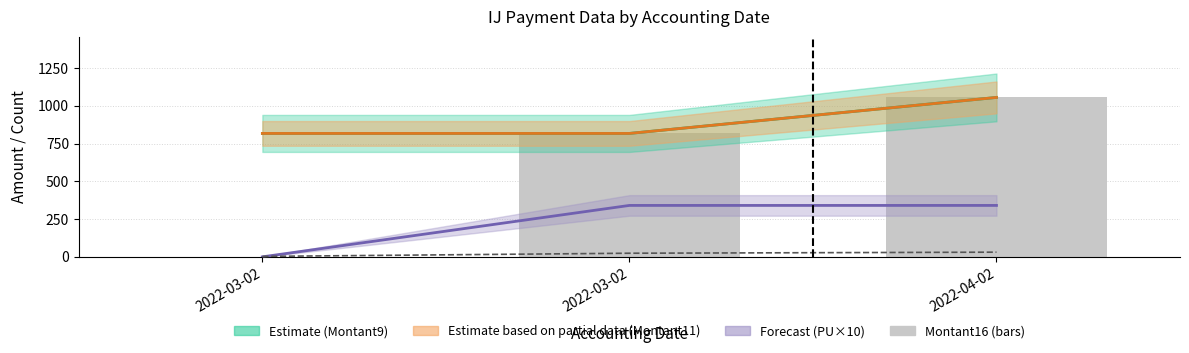

Reading left to right, transcribe all the data shown in this chart.

Montant9: 2022-03-02=817.9	2022-03-02=817.9	2022-04-02=1056.5
Montant11: 2022-03-02=817.9	2022-03-02=817.9	2022-04-02=1056.5
PU×10: 2022-03-02=0.0	2022-03-02=340.8	2022-04-02=340.8
NbIJ: 2022-03-02=3.0	2022-03-02=24.0	2022-04-02=31.0
Montant16 (bar): 2022-03-02=0.0	2022-03-02=817.9	2022-04-02=1056.5